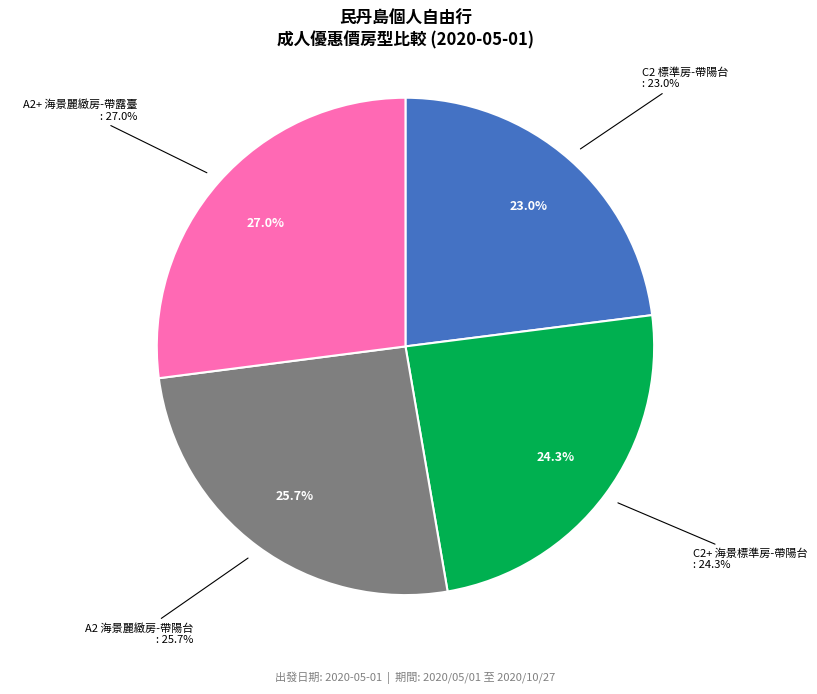

Which slice is the largest?

A2+ 海景麗緻房-帶露臺